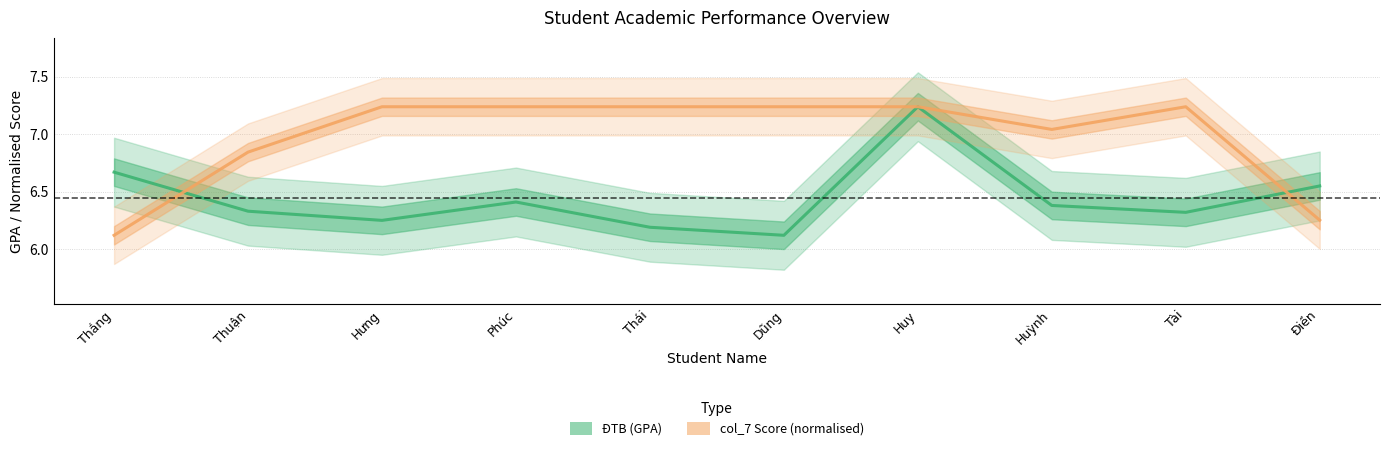

How many intersections are there between ĐTB (GPA) and col_7 Score (normalised)?

2